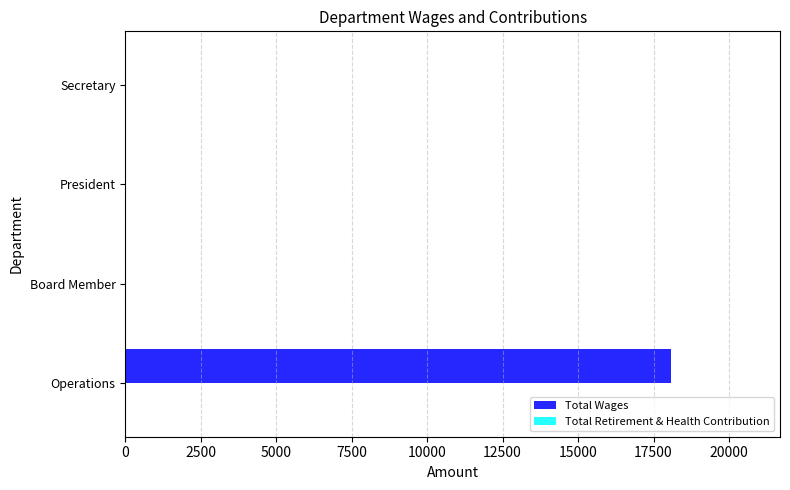

True or false: the data shows 18074 at Operations.

True